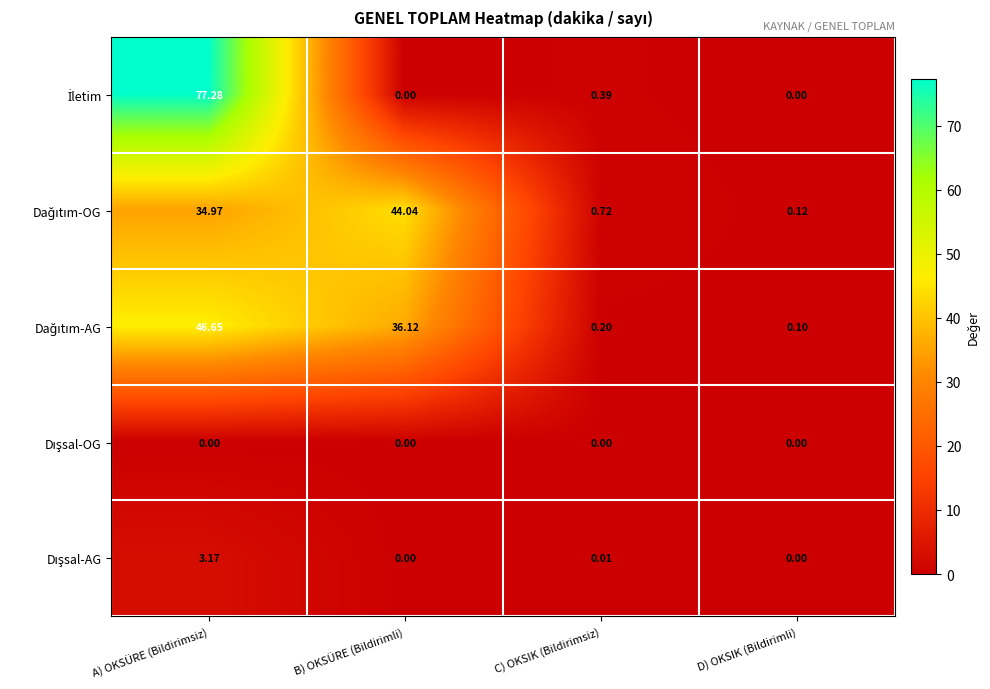

At which category is the sum across all series the highest?

A) OKSÜRE (Bildirimsiz)